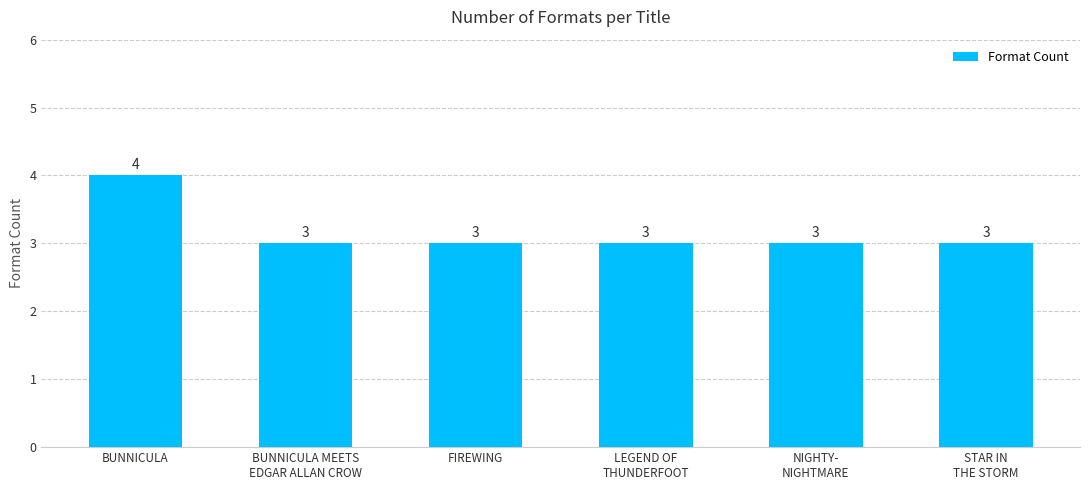

Reading left to right, list all the values displayed in this chart.

4	3	3	3	3	3